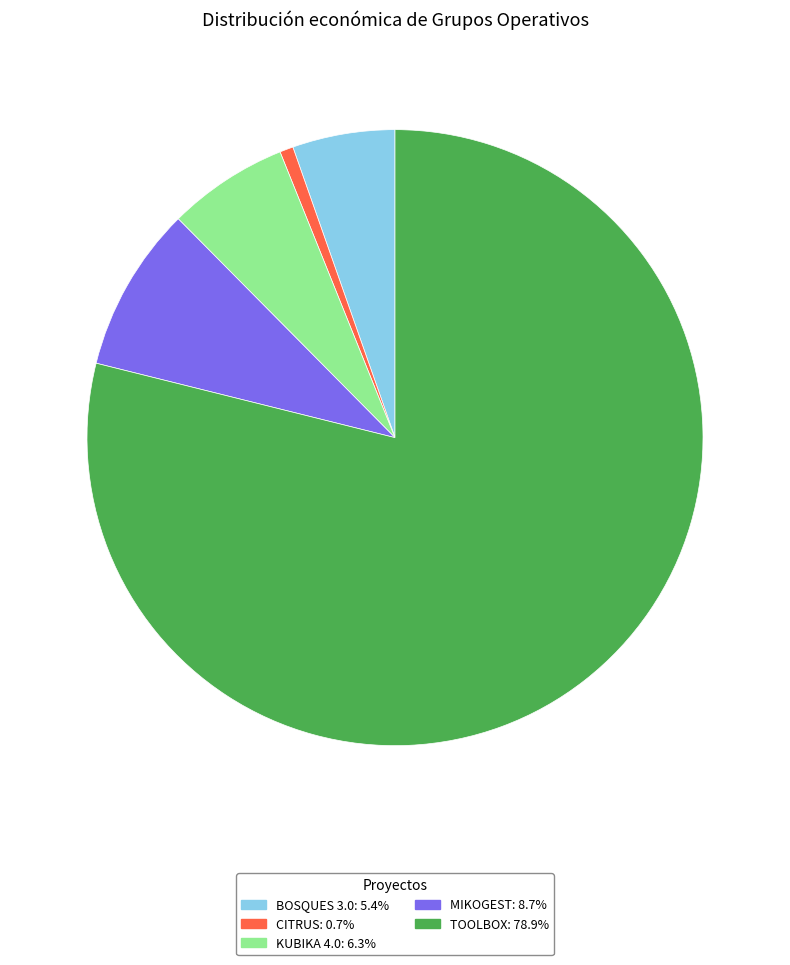

True or false: KUBIKA 4.0 accounts for 1% of the total.

False